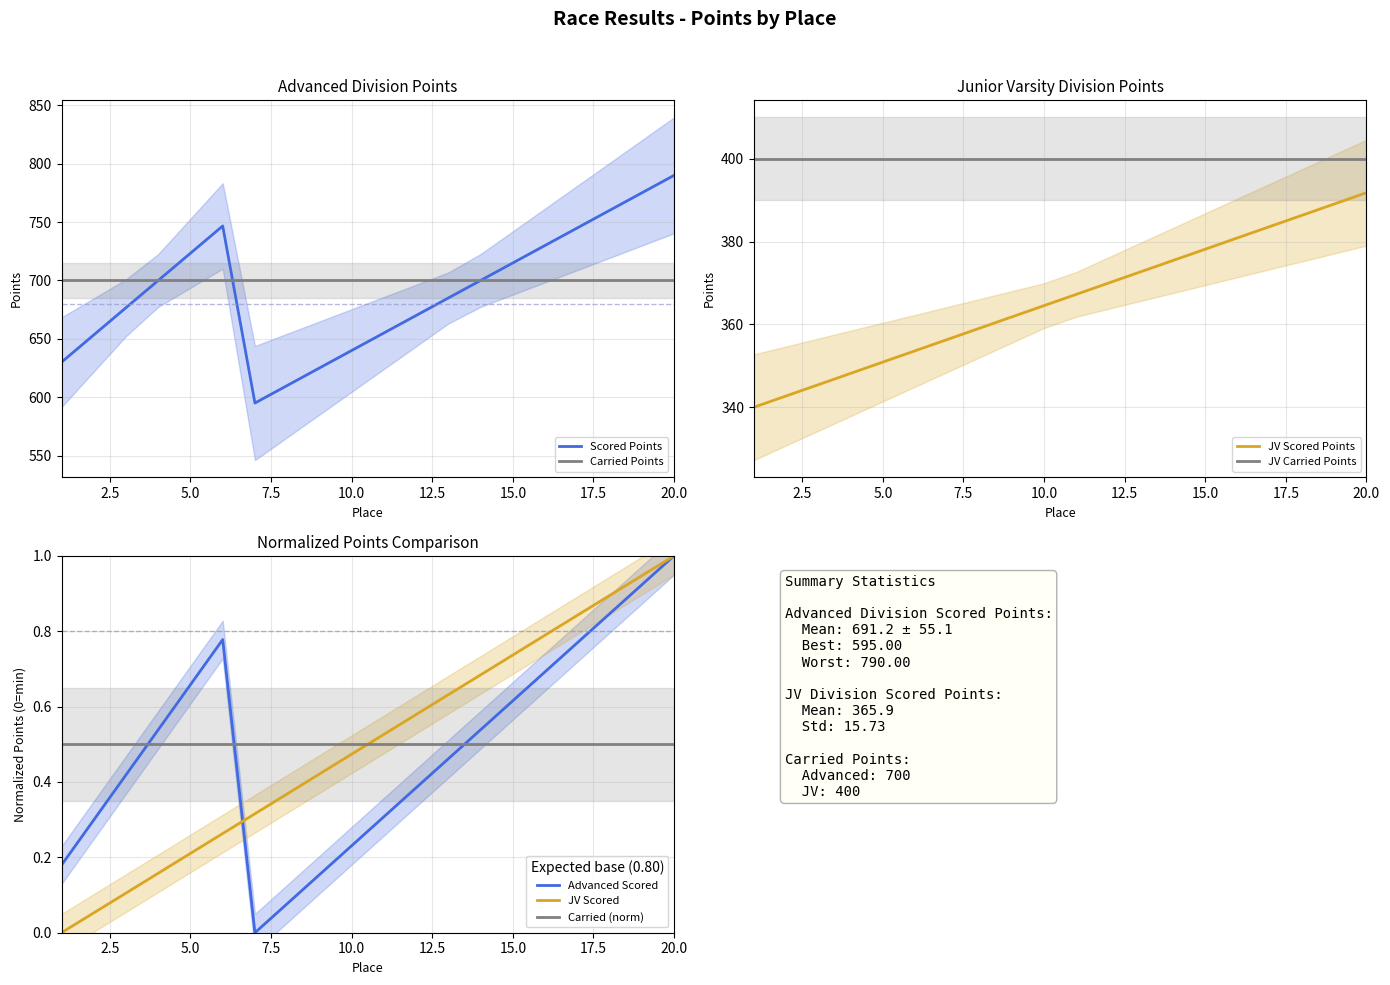

What is the highest value of the JV Scored Points series?

391.8